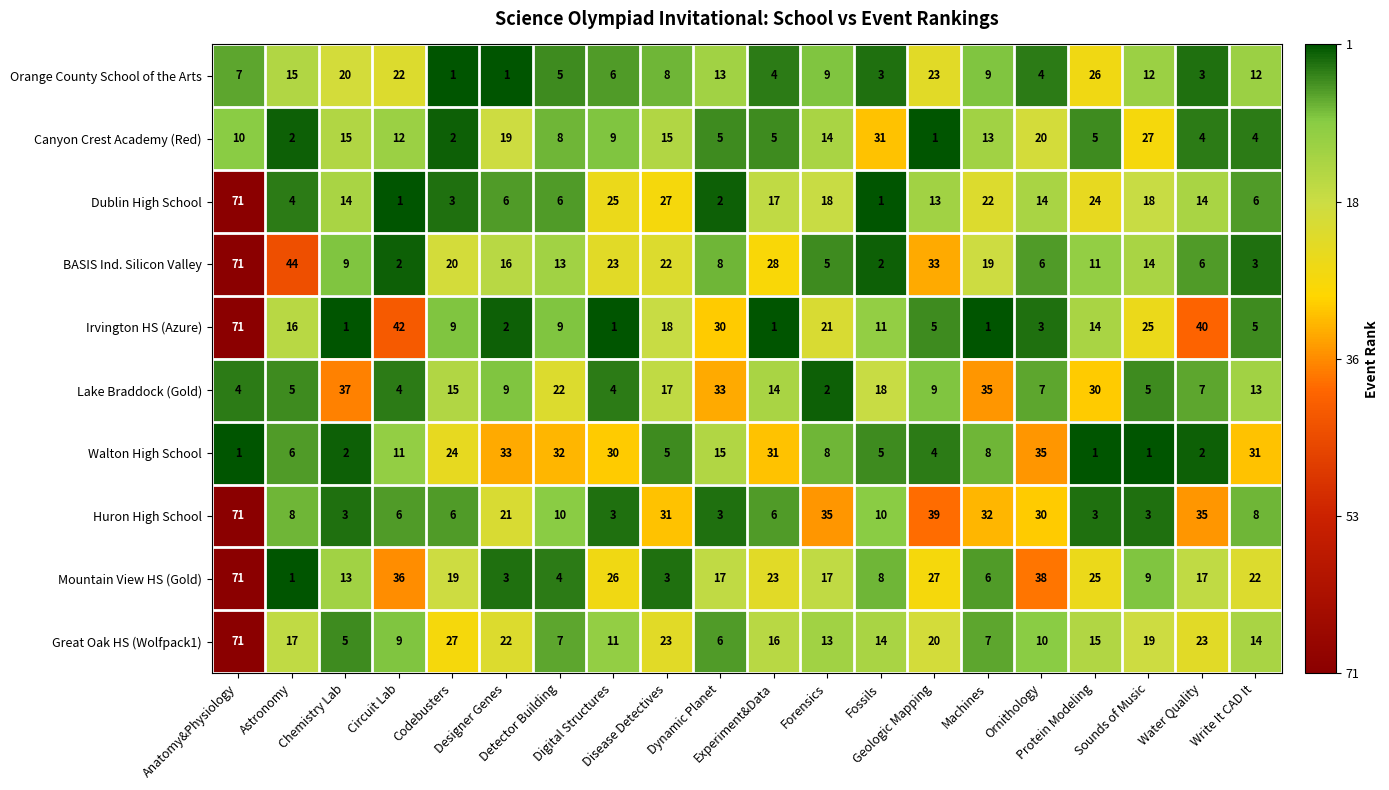

Which series has the largest total across all categories?

Mountain View HS (Gold)